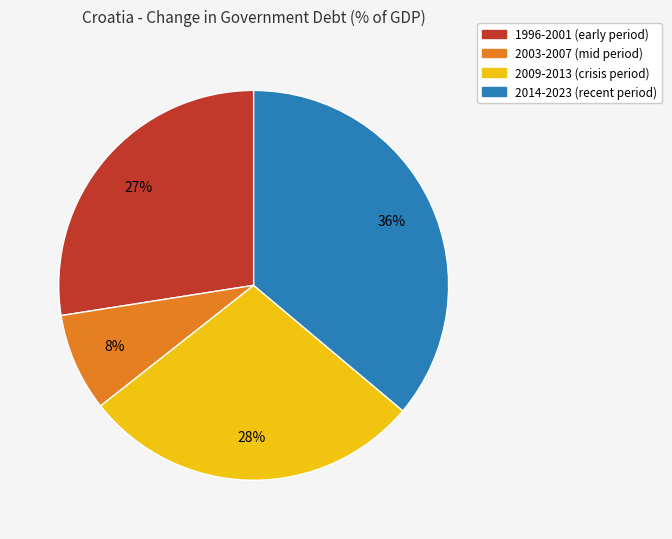

Is there any slice that represents more than half of the pie?

No